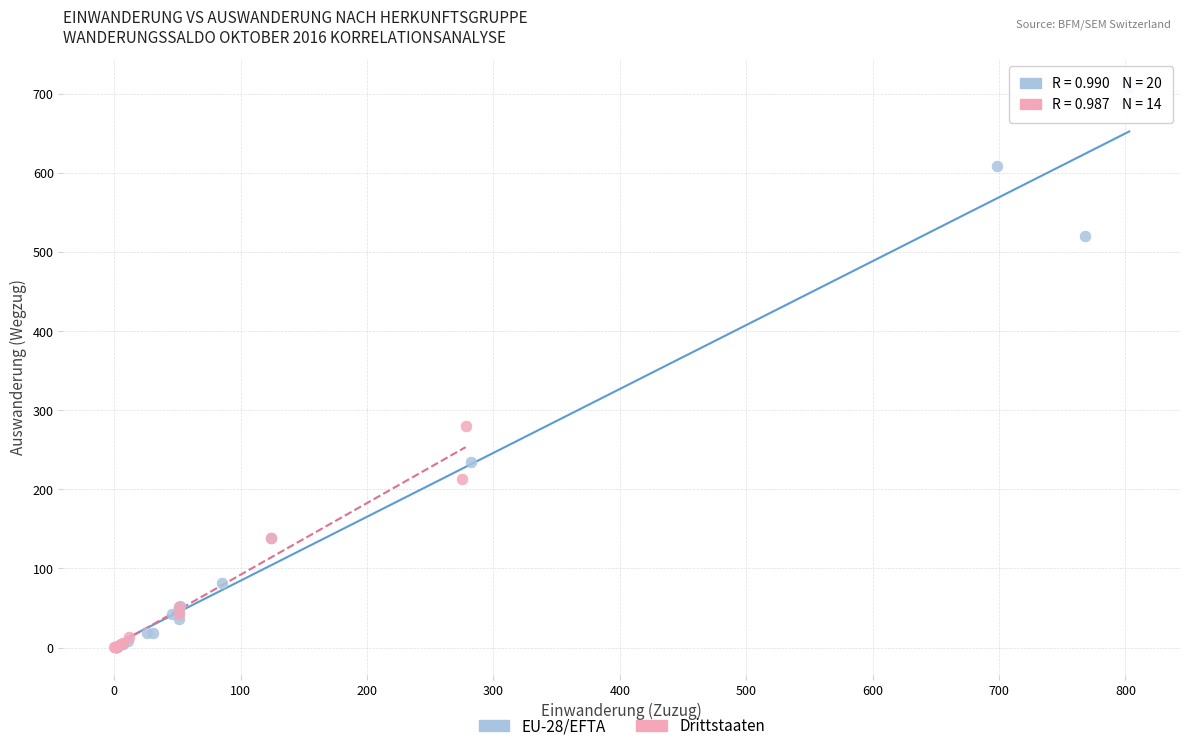

Which series contains the highest Y value?

EU-28/EFTA